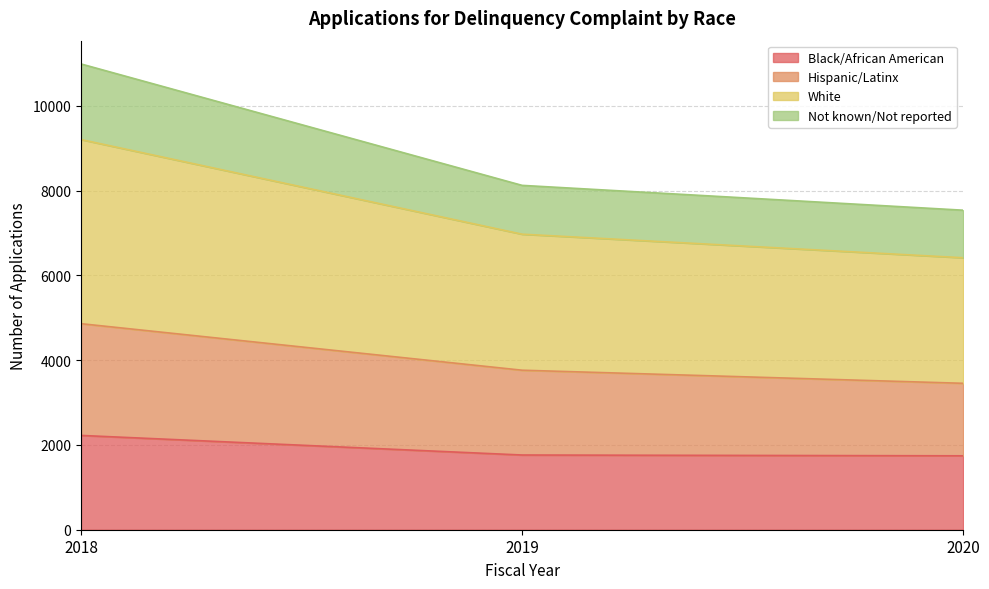

Is it true that Black/African American equals 1131 at 2018?

False